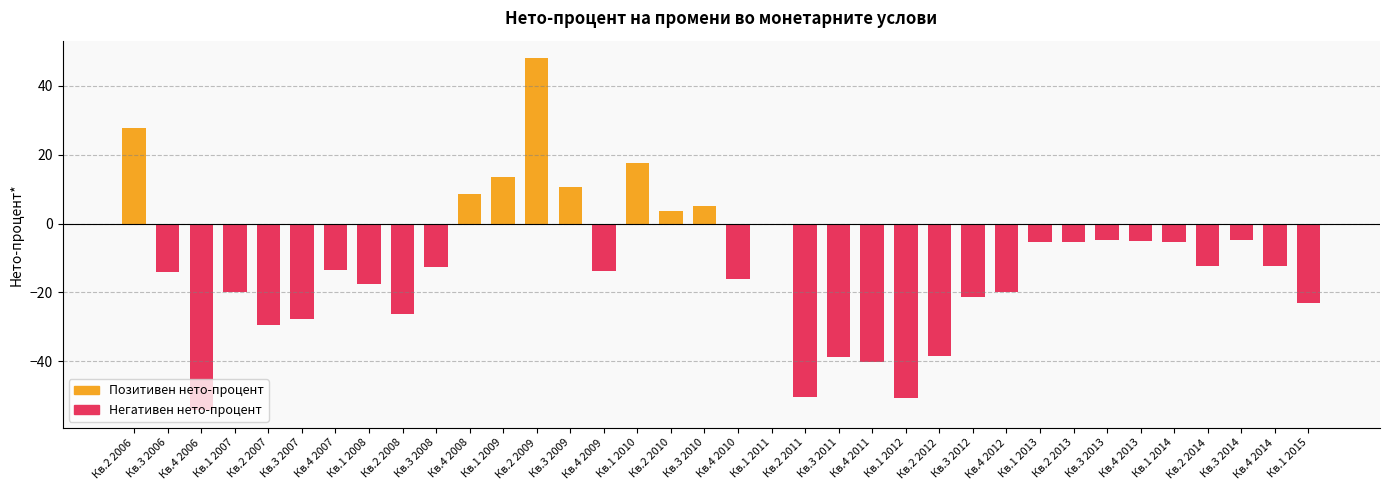

What is the label of the 15th bar from the right?

Кв.3 2011